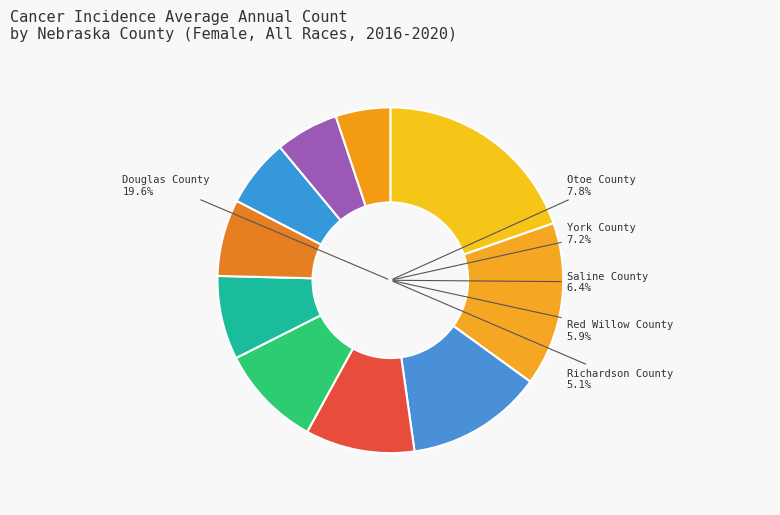

To the nearest percent, what percentage of the pie is Red Willow County?

6%